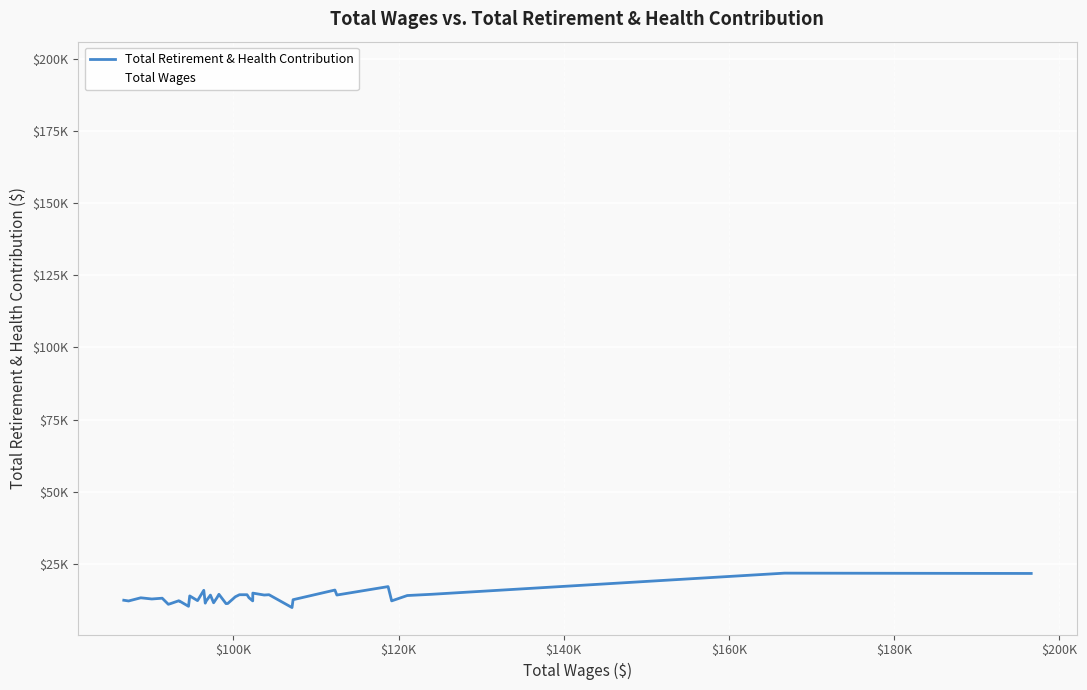

Reading left to right, transcribe all the data shown in this chart.

Total Retirement & Health Contribution: 12471	12216	13315	12903	13173	11063	11286	12228	12223	12228	10367	13967	12333	15904	11461	12105	14251	11585	13322	14522	11296	11344	13665	14381	14381	13341	12240	14937	14271	14381	9934	12656	16001	14271	17192	12250	14097	14528	21854	21745
Total Wages: 86741	87324	88800	90135	91393	92135	92390	93337	93462	93462	94578	94725	95671	96425	96604	96695	97230	97615	98019	98261	99119	99332	100244	100746	101660	101895	102349	102361	103740	104319	107106	107235	112298	112534	118735	119170	121052	124003	166718	196584